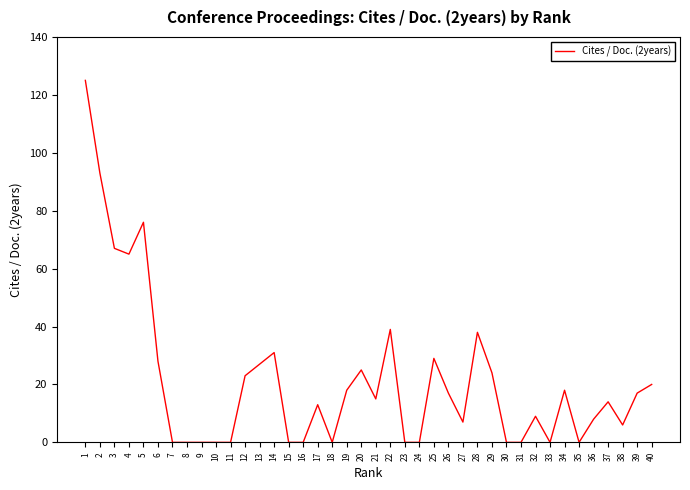

Between 19 and 12, which is larger?

12